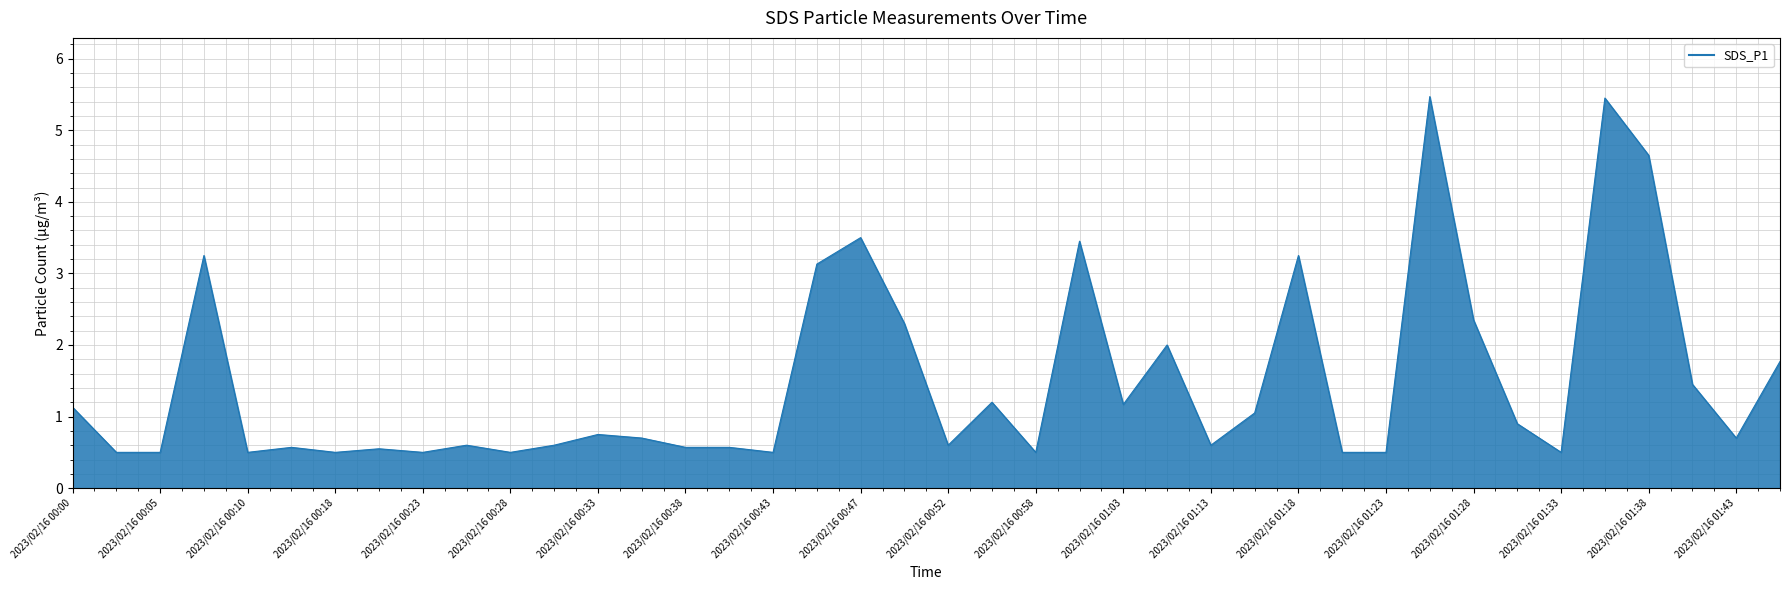

What is the difference between the maximum and minimum values?

5.0